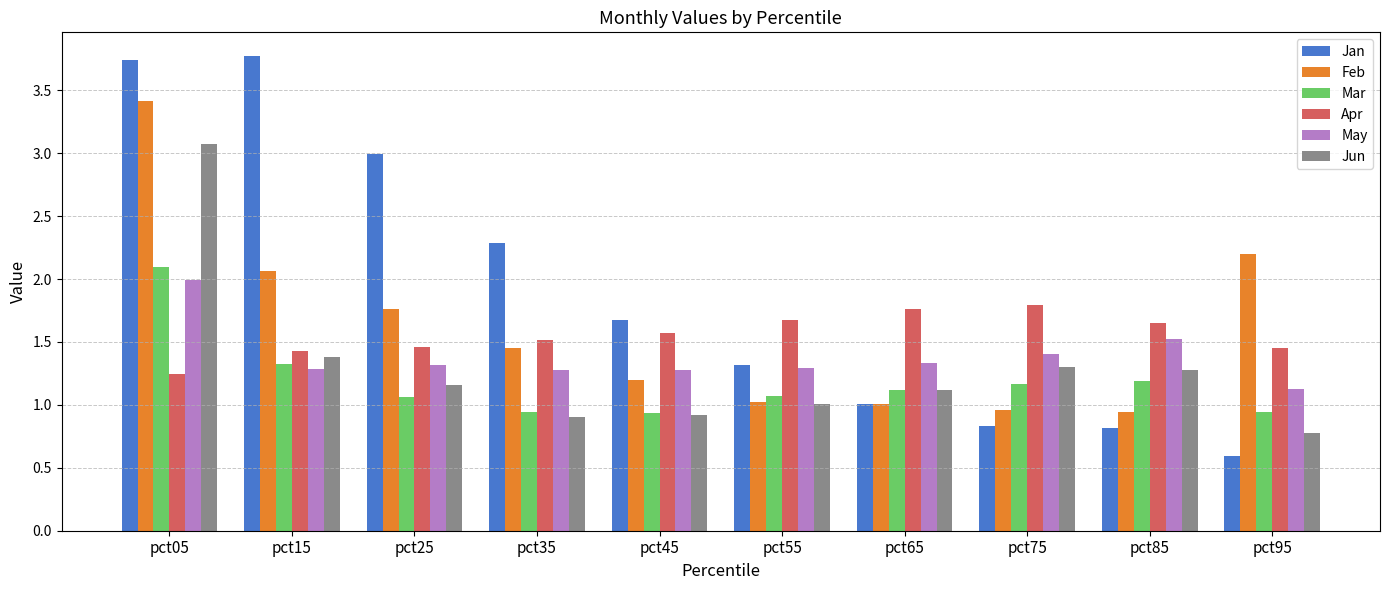

True or false: Jan has a value of 1.0 at pct65.

True